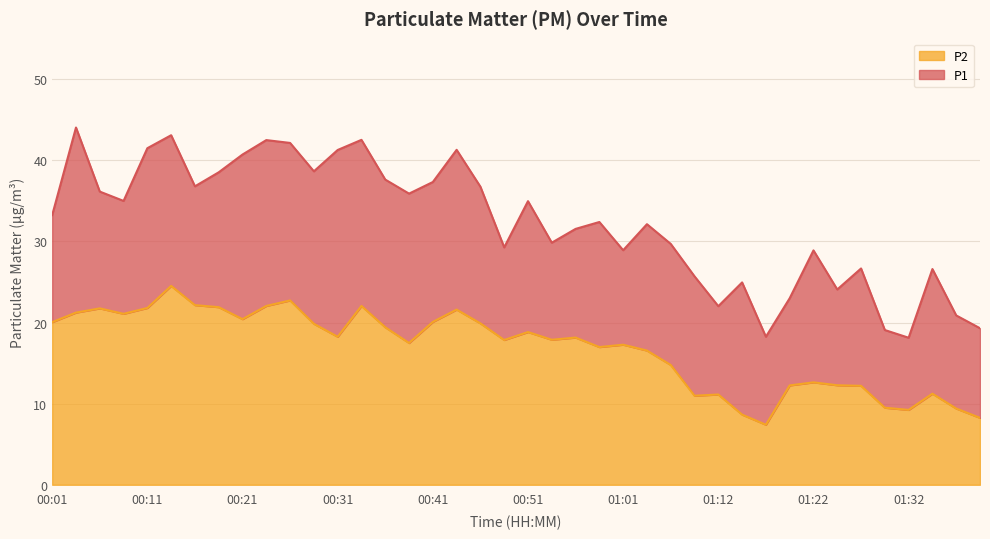

Is it true that P1 equals 36.1 at 00:06?

True